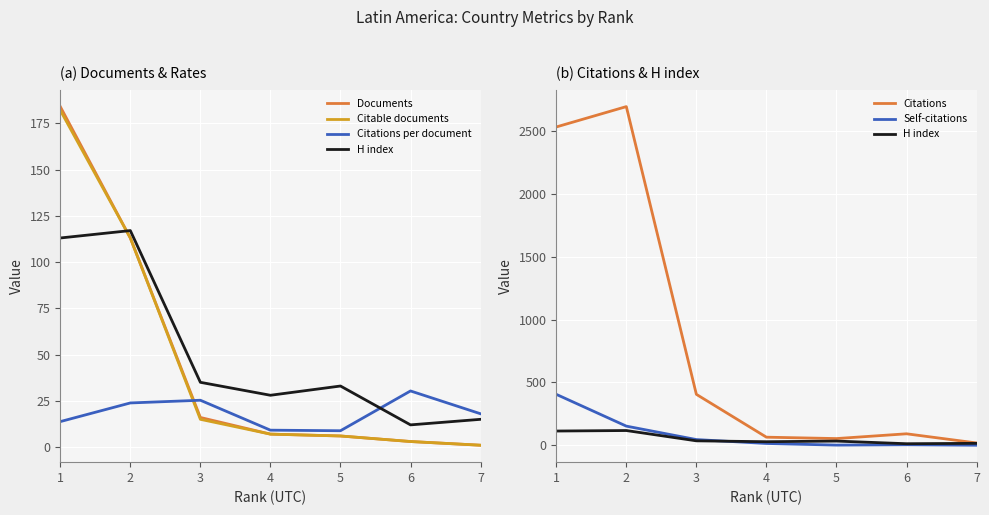

How many values in the Citations per document series exceed 18?

3